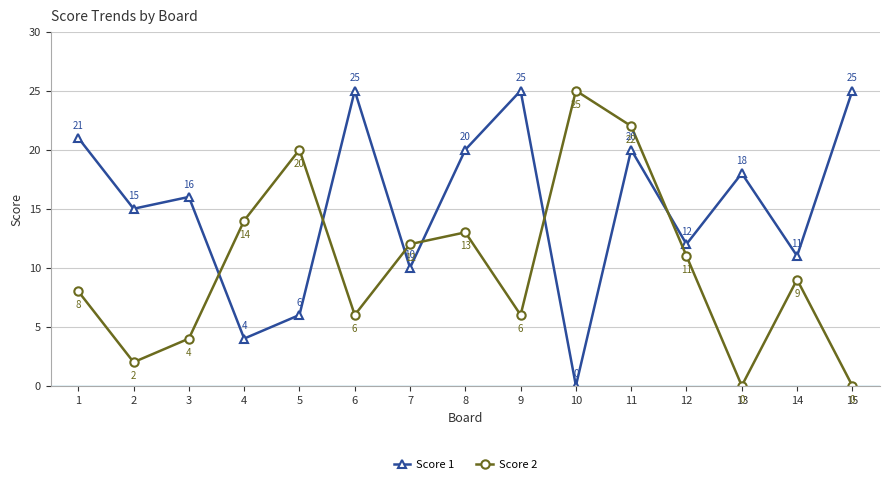

At which label does Score 2 first exceed 9?

4